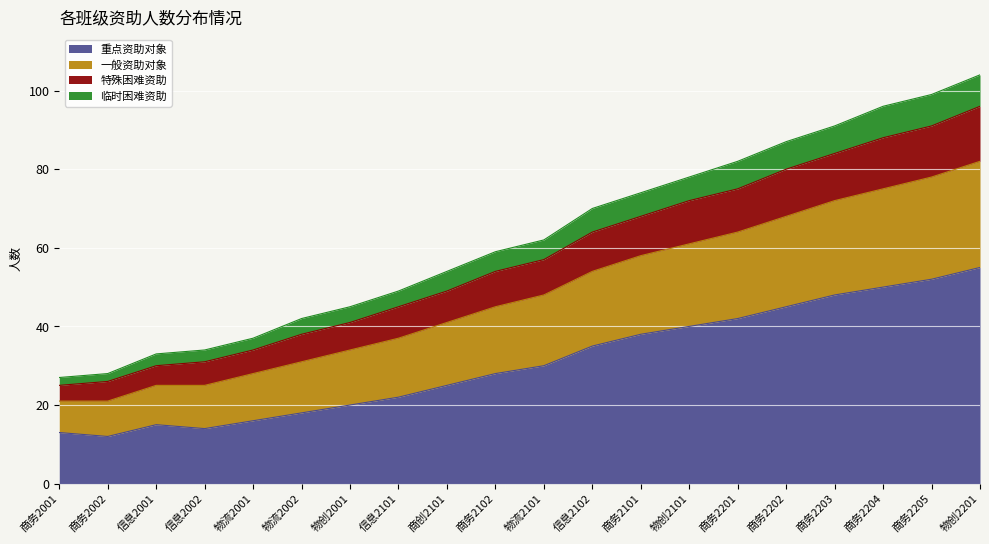

What is the value of the 重点资助对象 point at the 8th from the left?

22